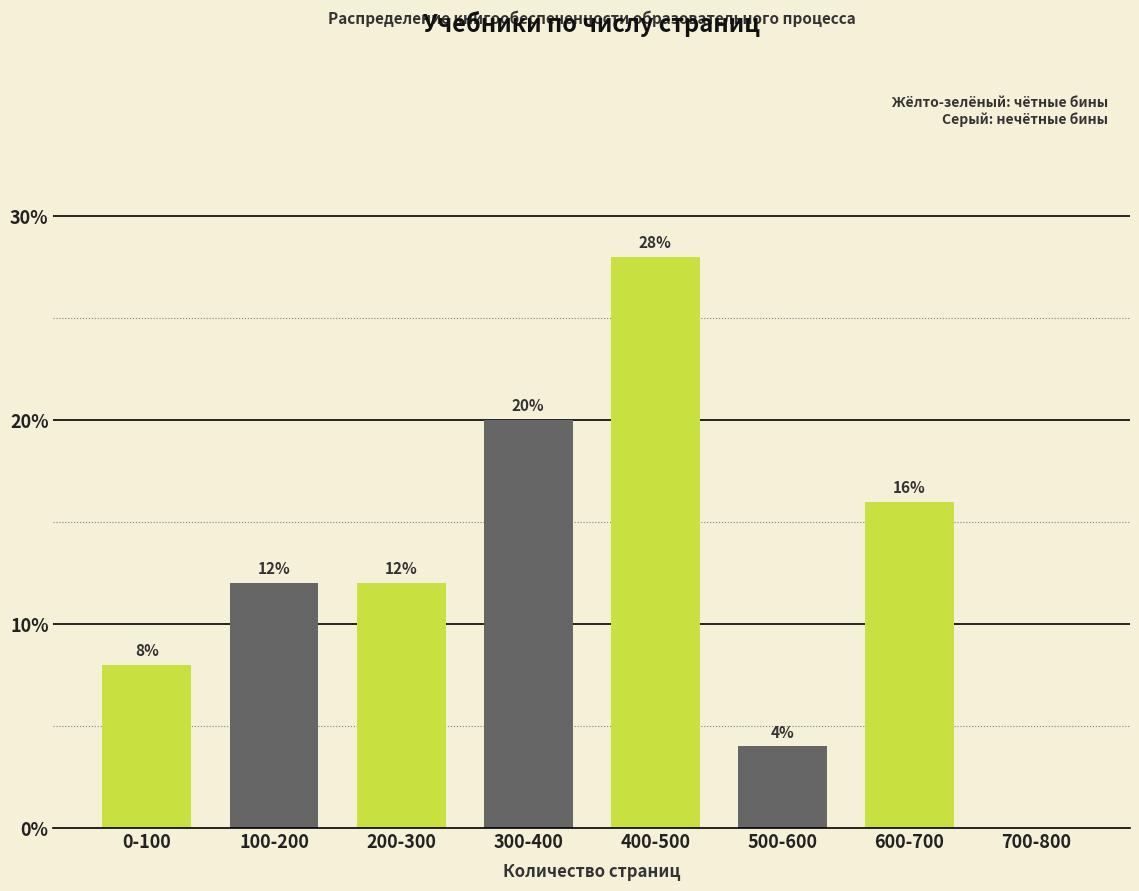

Reading left to right, extract all data points from this chart.

0-100=8.0	100-200=12.0	200-300=12.0	300-400=20.0	400-500=28.0	500-600=4.0	600-700=16.0	700-800=0.0